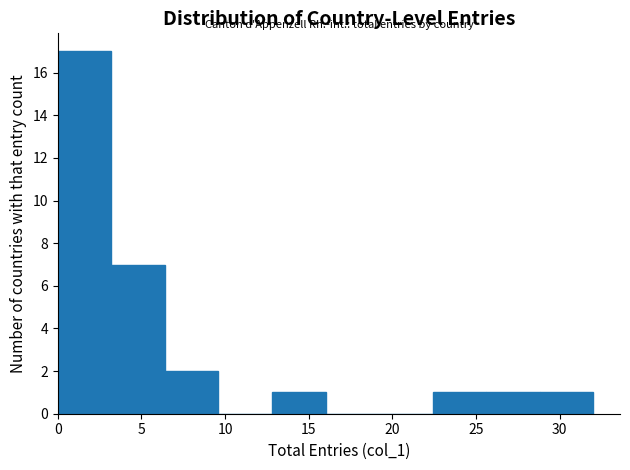

Reading left to right, list every bar in this chart as the range it spans on the x-axis followed by its height. Neither the bar edges nor the heights are printed on the chart, so give them approximately, as read against the axes.

0.0 to 3.2: 17
3.2 to 6.4: 7
6.4 to 9.6: 2
9.6 to 12.8: 0
12.8 to 16.0: 1
16.0 to 19.2: 0
19.2 to 22.4: 0
22.4 to 25.6: 1
25.6 to 28.8: 1
28.8 to 32.0: 1